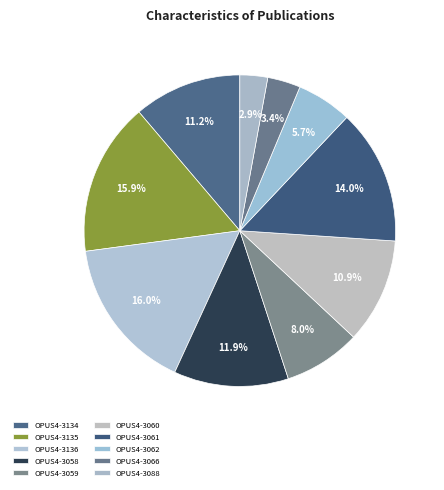

Approximately how many times larger is the value at OPUS4-3135 compared to OPUS4-3060?

1.5